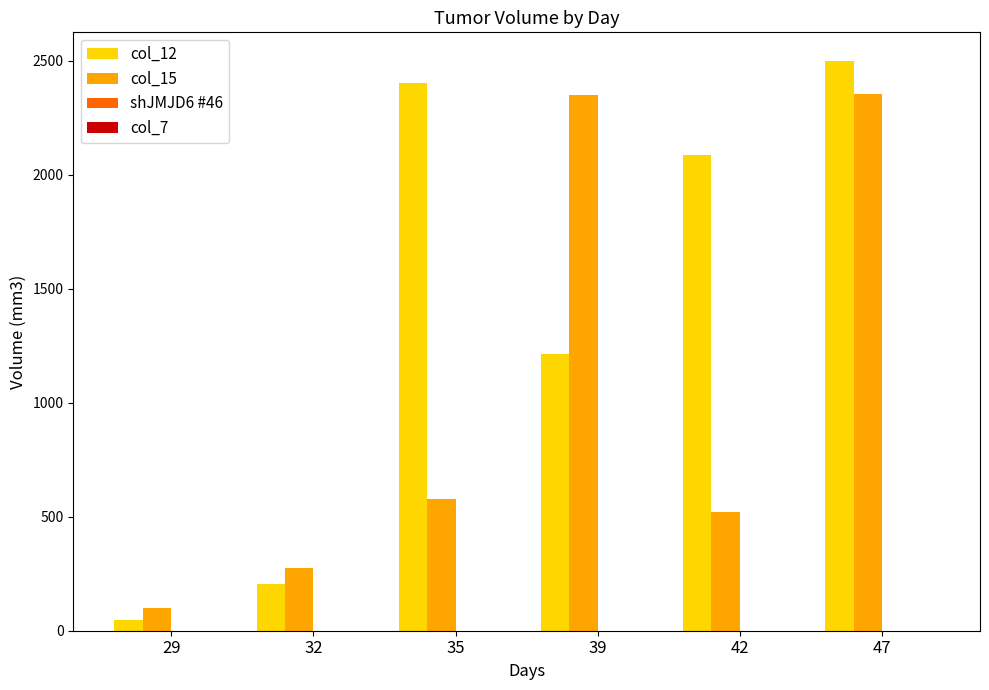

List the series in order of their peak value, highest first.

col_12, col_15